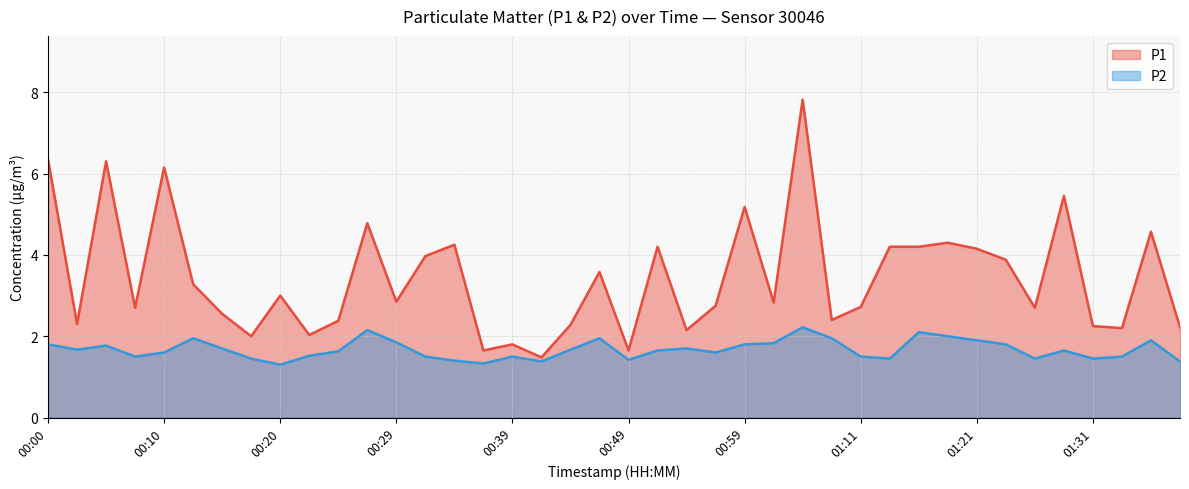

What is the maximum value for P2?

2.2